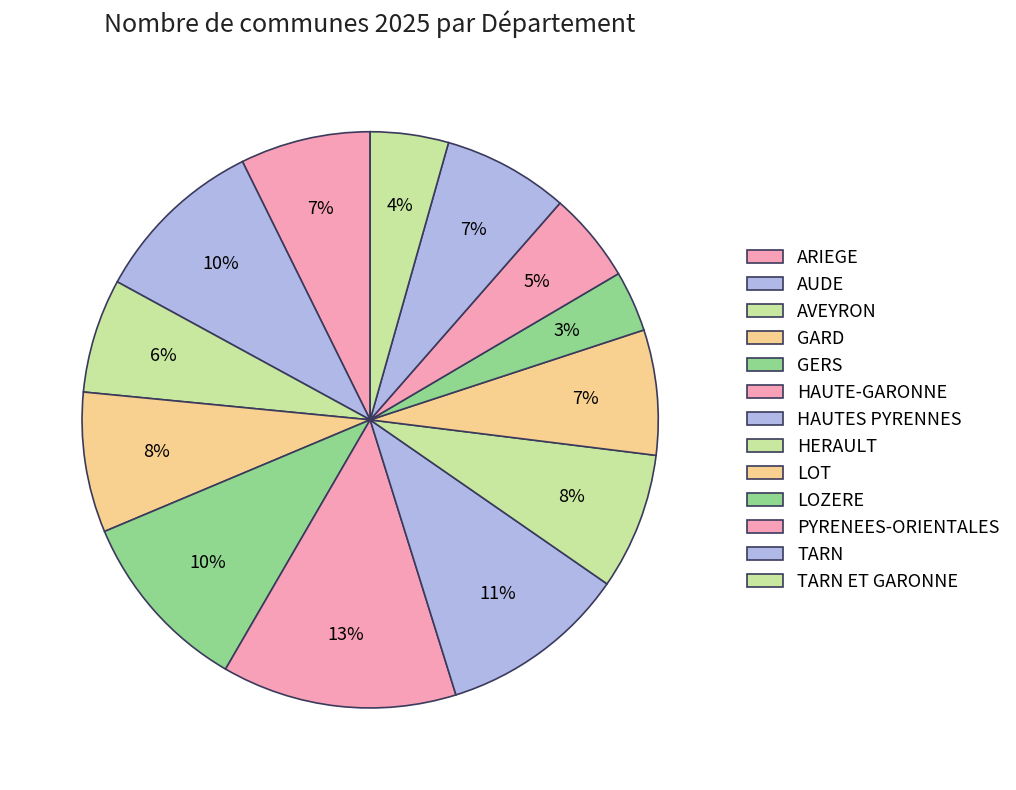

How many segments does this pie chart have?

13